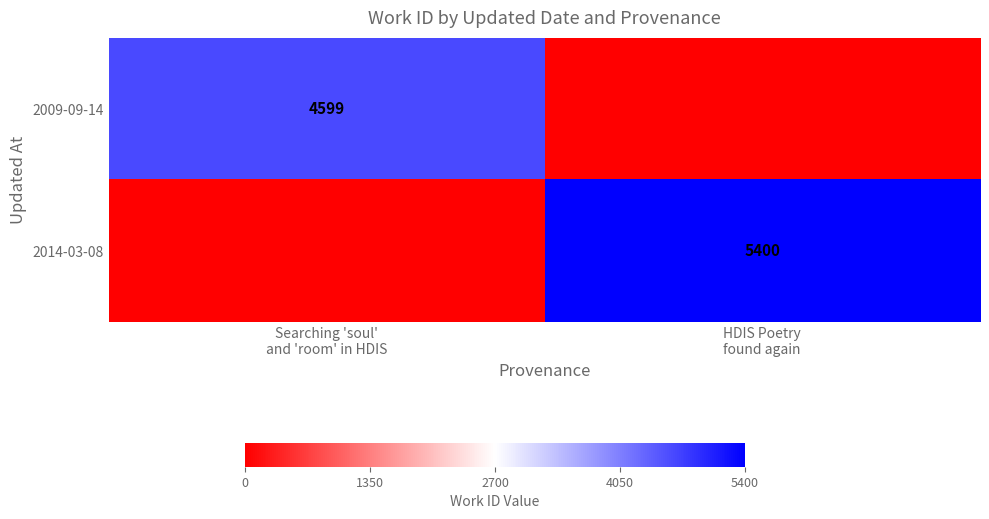

Rank the series at HDIS Poetry found again from lowest to highest value.

2009-09-14, 2014-03-08